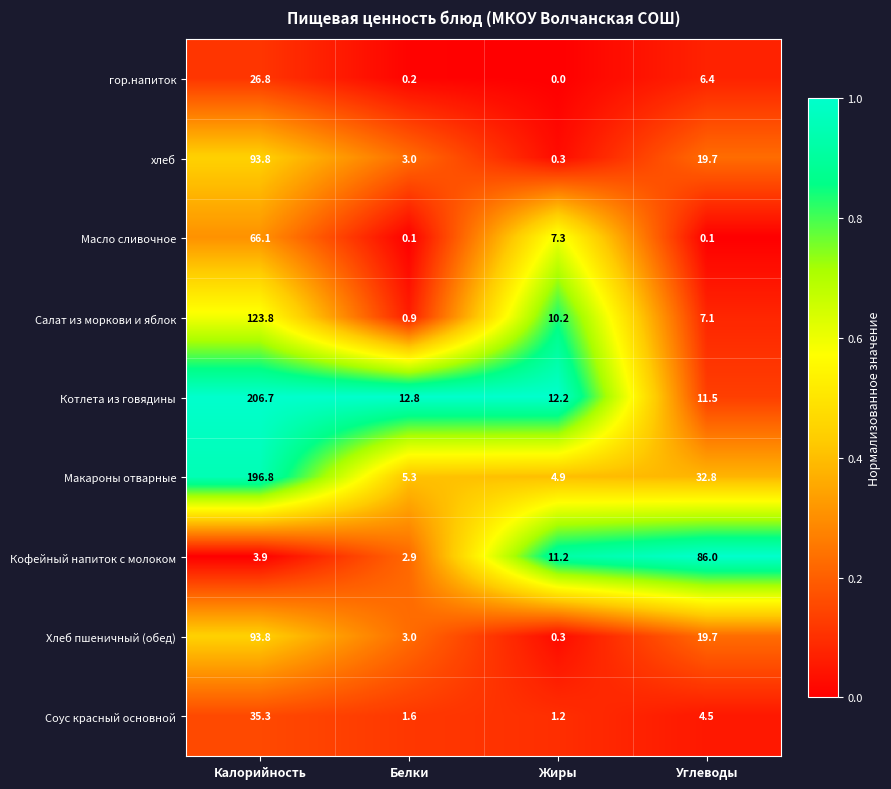

What is the difference between the highest and lowest values at Углеводы?

85.9